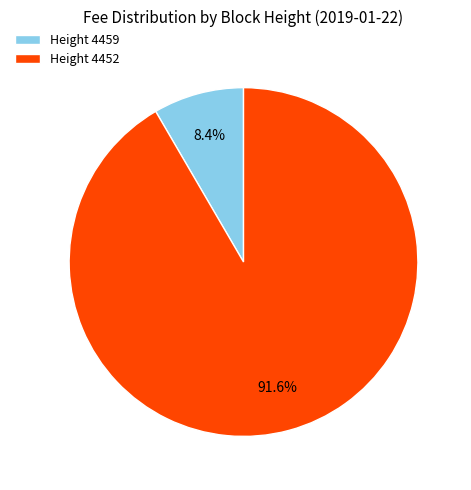

How many slices are in this pie chart?

2